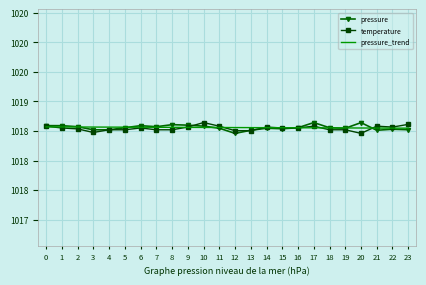

In pressure, how many points are higher than both neighbors (excluding endpoints)?

6